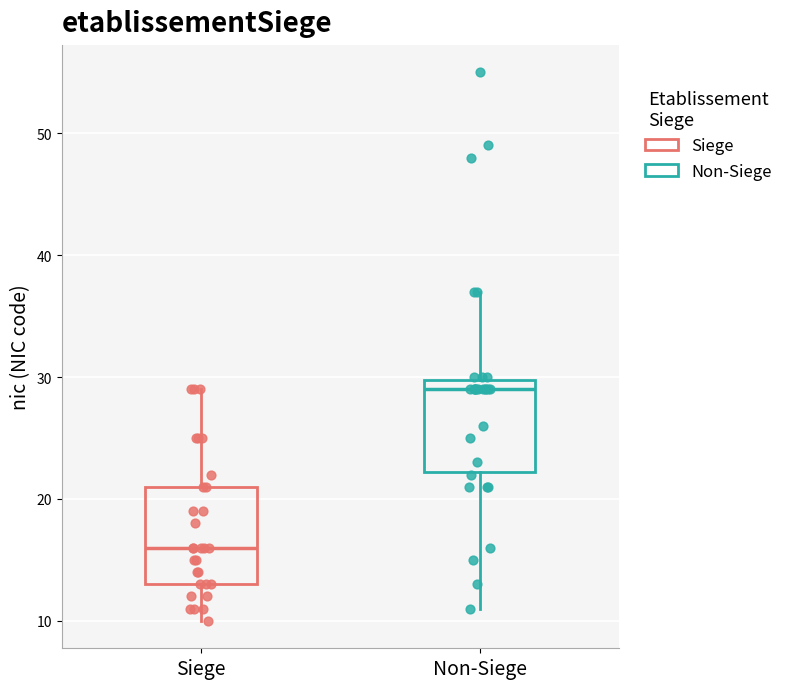

Which box's median line is the highest?

Non-Siege